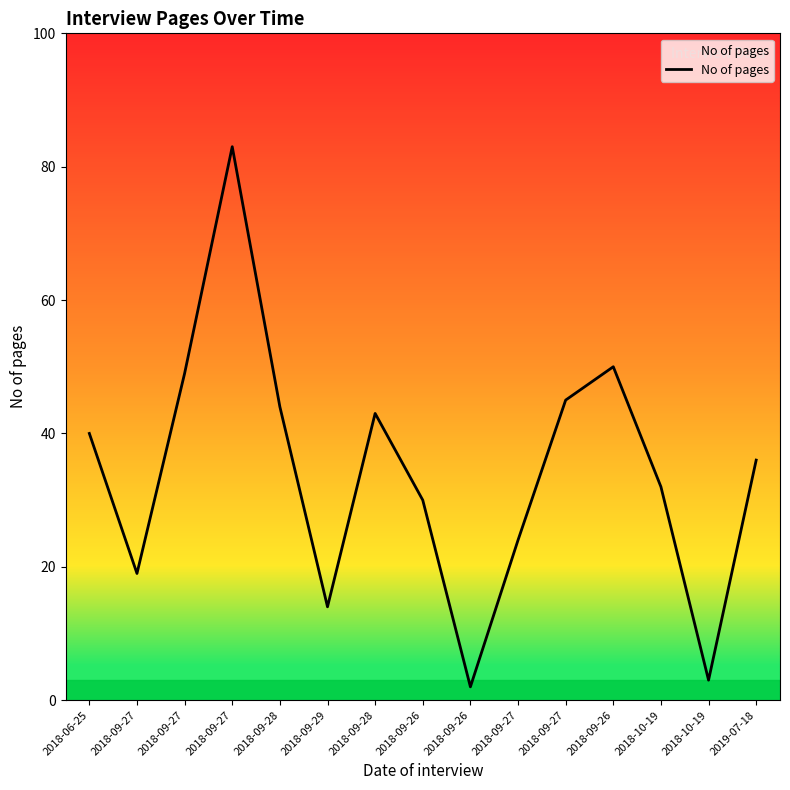

How many lines are shown in the chart?

1